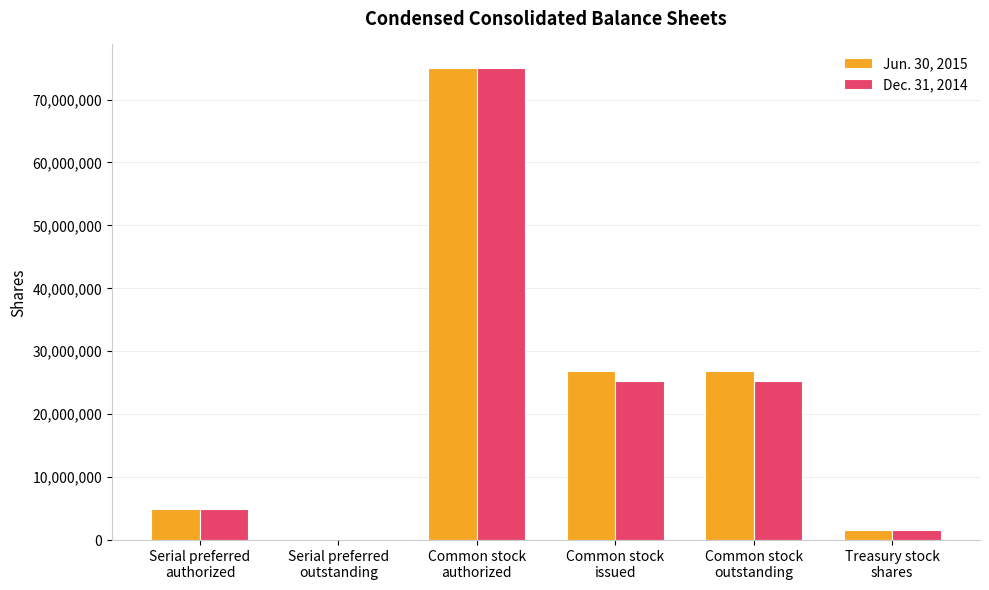

What is the greatest value displayed?

75000000